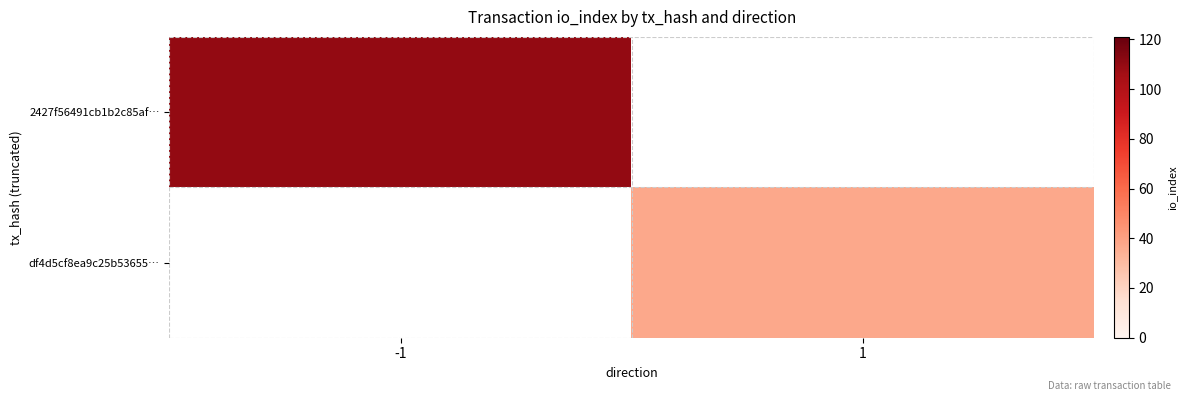

The 2427f56491cb1b2c85af… series shows 110.0 at -1. True or false?

True